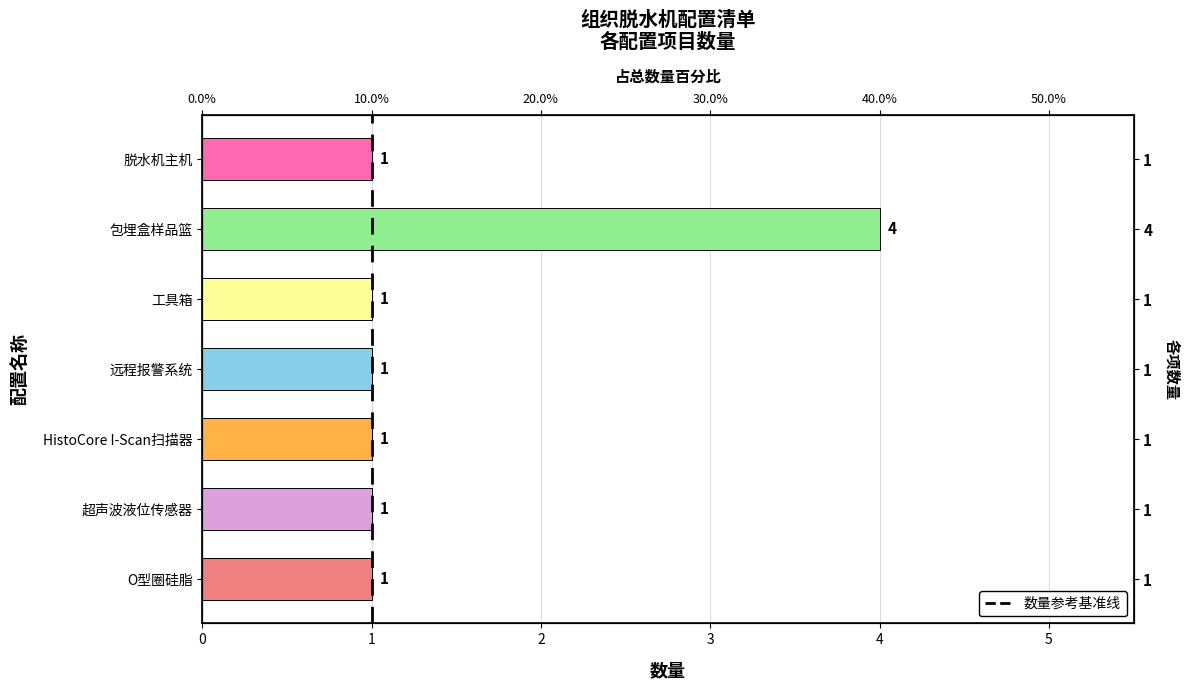

Rank the categories by value from lowest to highest.

脱水机主机, 工具箱, 远程报警系统, HistoCore I-Scan扫描器, 超声波液位传感器, O型圈硅脂, 包埋盒样品篮